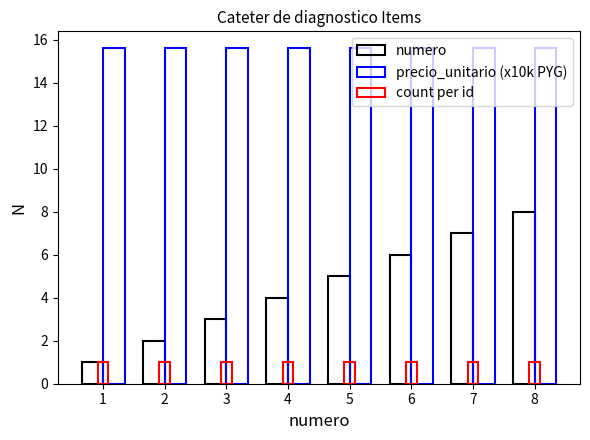

What is the minimum value for count per id?

1.0